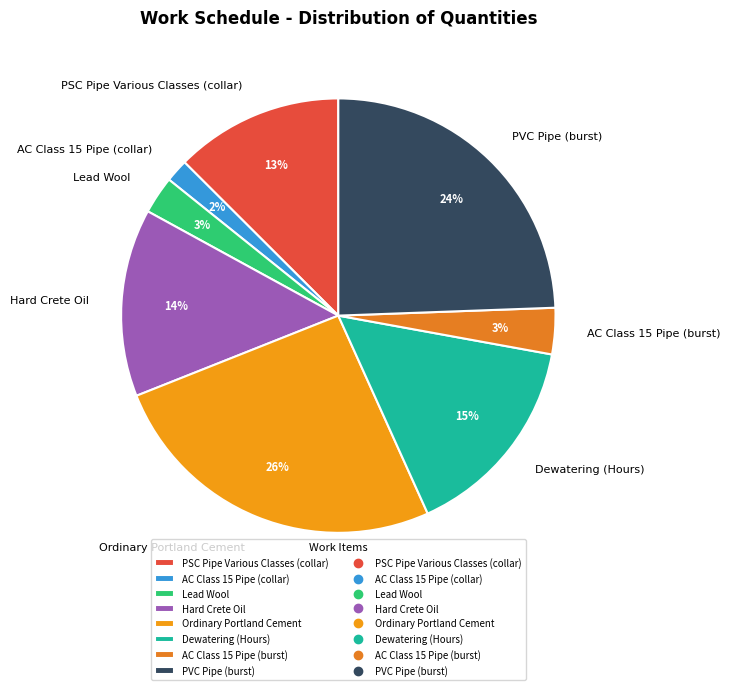

Do Lead Wool and AC Class 15 Pipe (collar) together represent more than half of the pie?

No